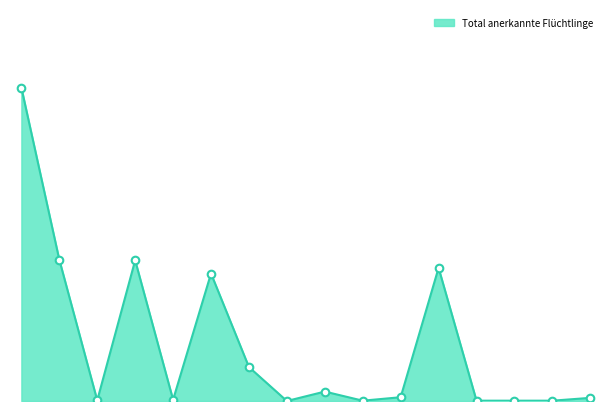

Is this an area chart (filled region under the line)?

Yes